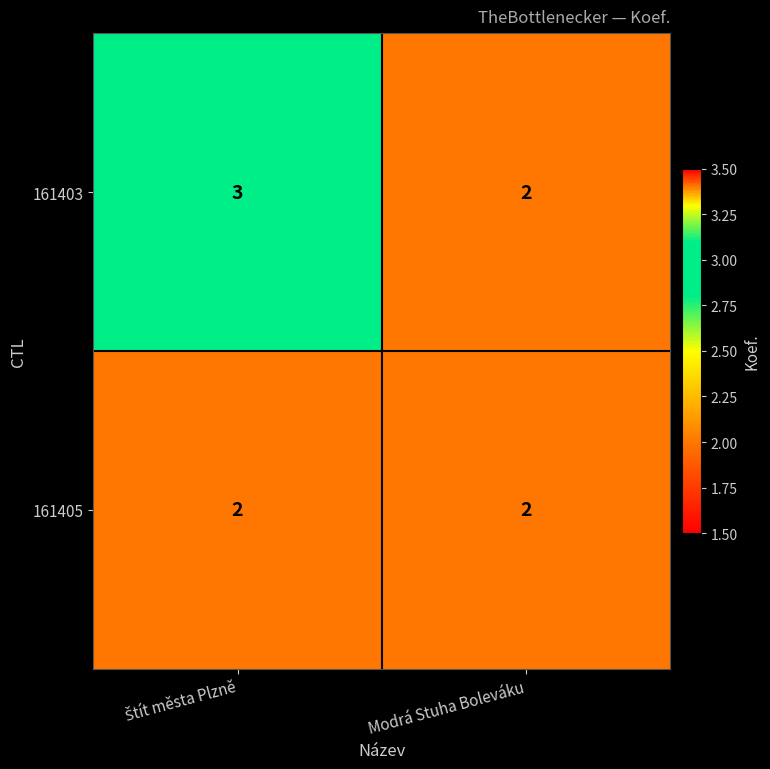

Which series has the widest spread of values?

161403